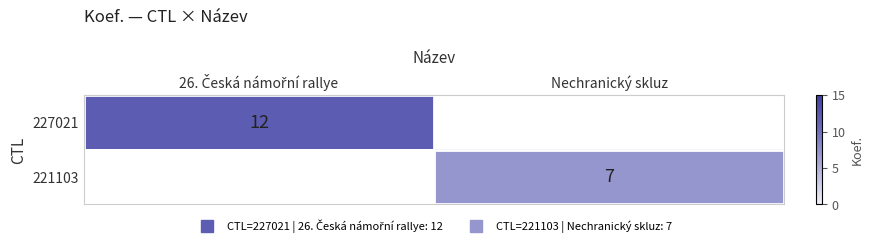

The value of 221103 at Nechranický skluz is 4.0. True or false?

False